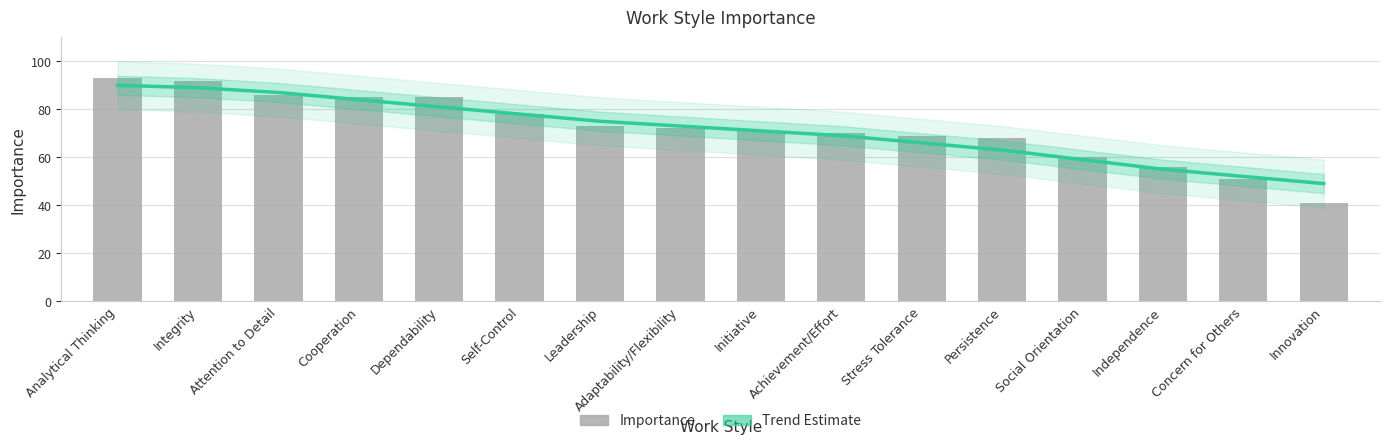

At how many categories does at least one series exceed 42?

16